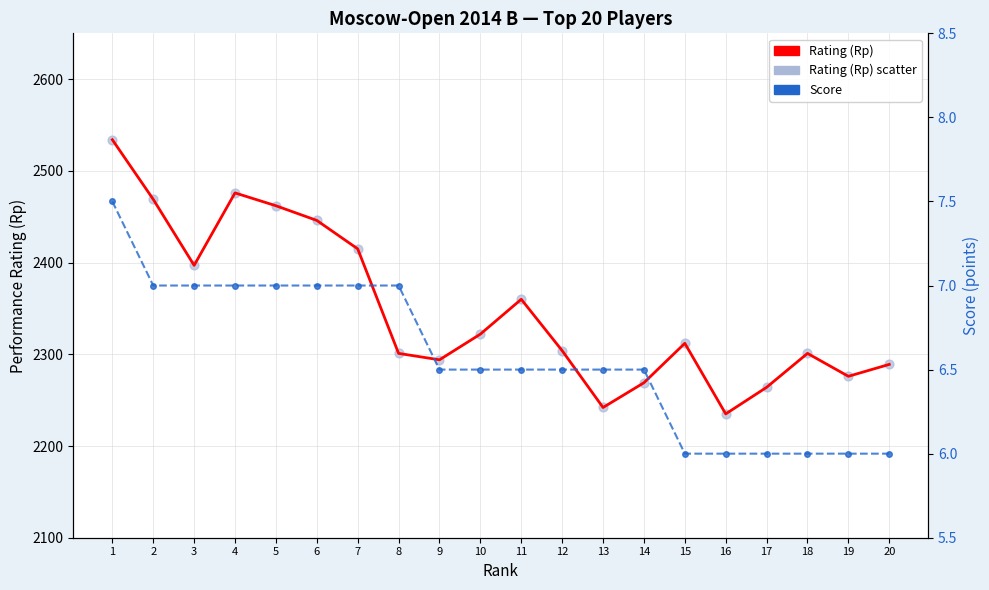

Which series reaches the maximum Y coordinate?

Rating (Rp)